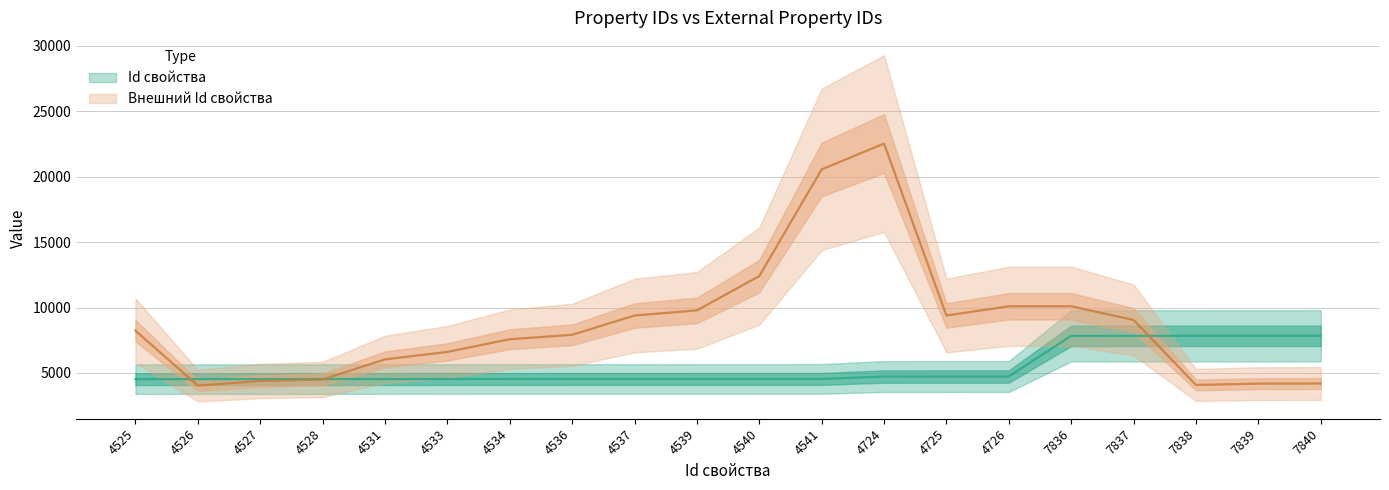

True or false: Id свойства and Внешний Id свойства intersect in this chart.

True